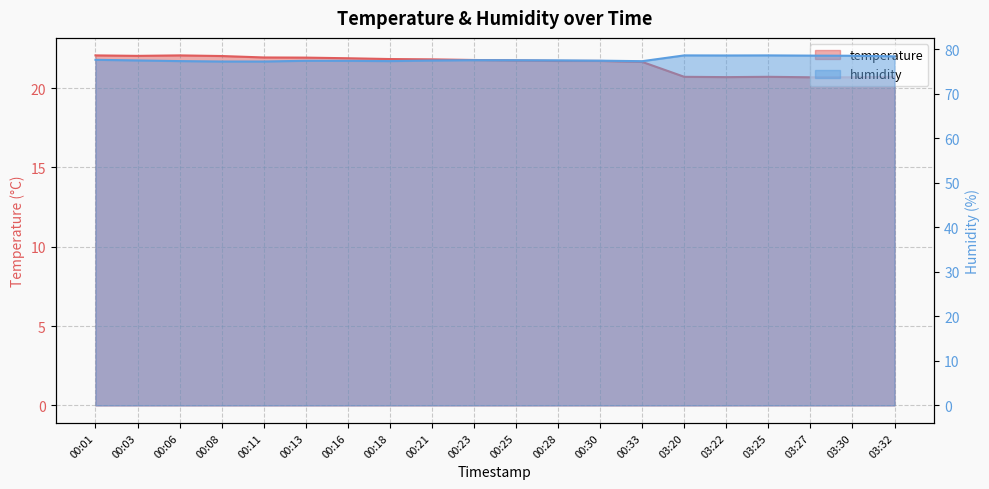

Read the humidity value at 00:06.

77.3